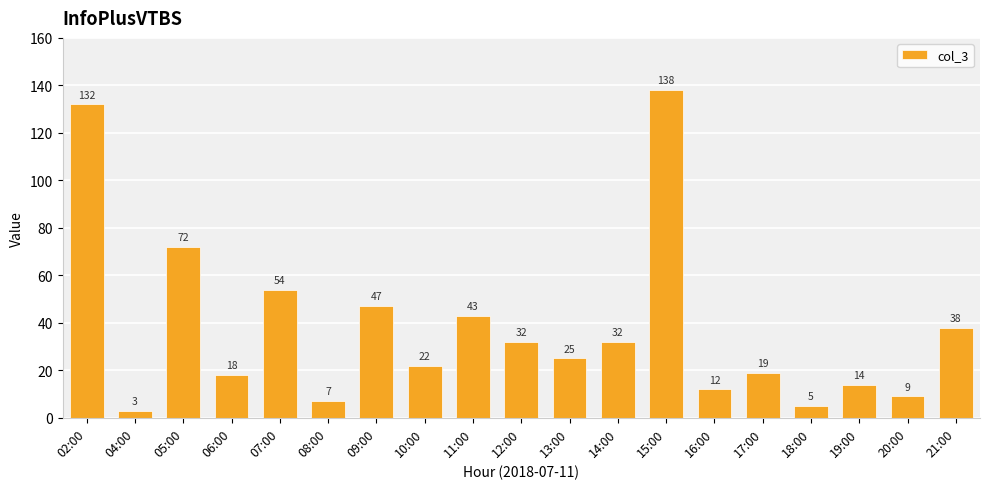

What is the ratio of the value at 09:00 to the value at 07:00?

0.9